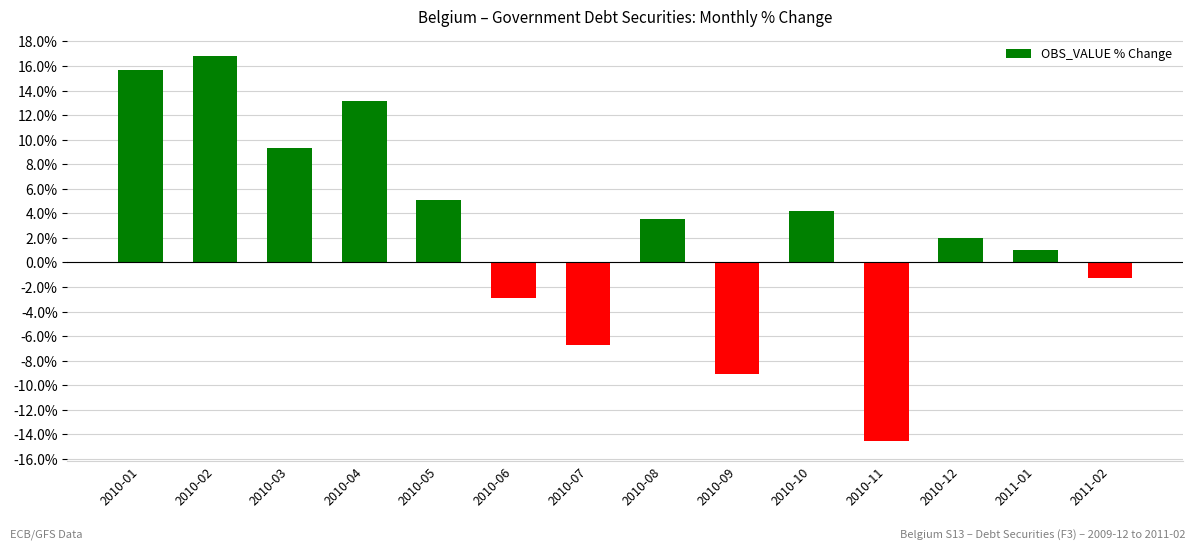

Count the number of values greater than 3.

7